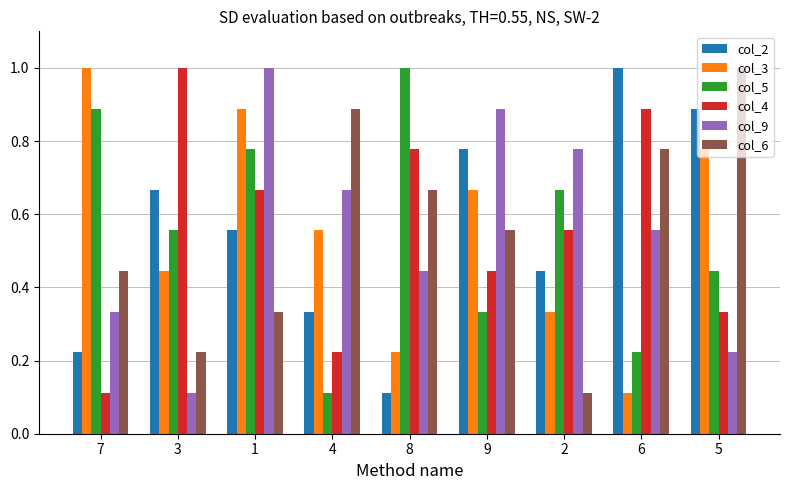

What is the maximum value for col_4?

1.0